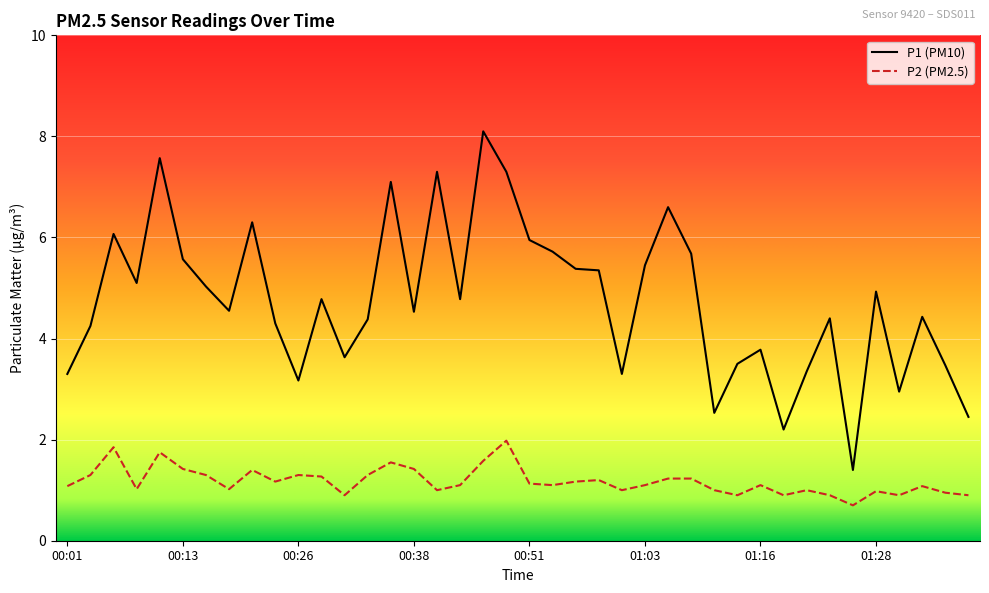

True or false: P2 (PM2.5) and P1 (PM10) cross at least once.

False